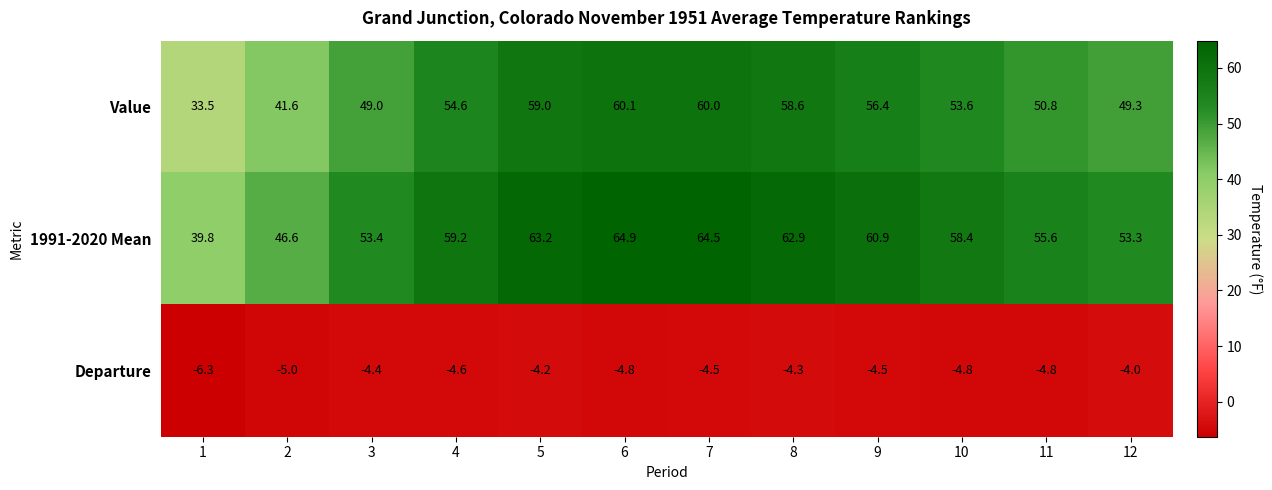

List the series in order of their peak value, lowest first.

Departure, Value, 1991-2020 Mean